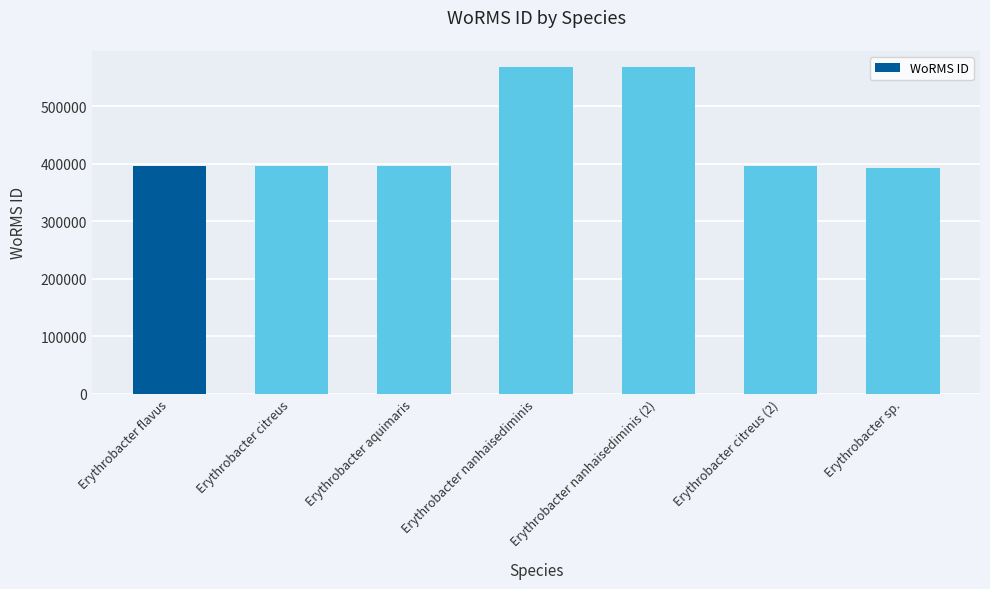

What is the difference between the maximum and second lowest values?

172872